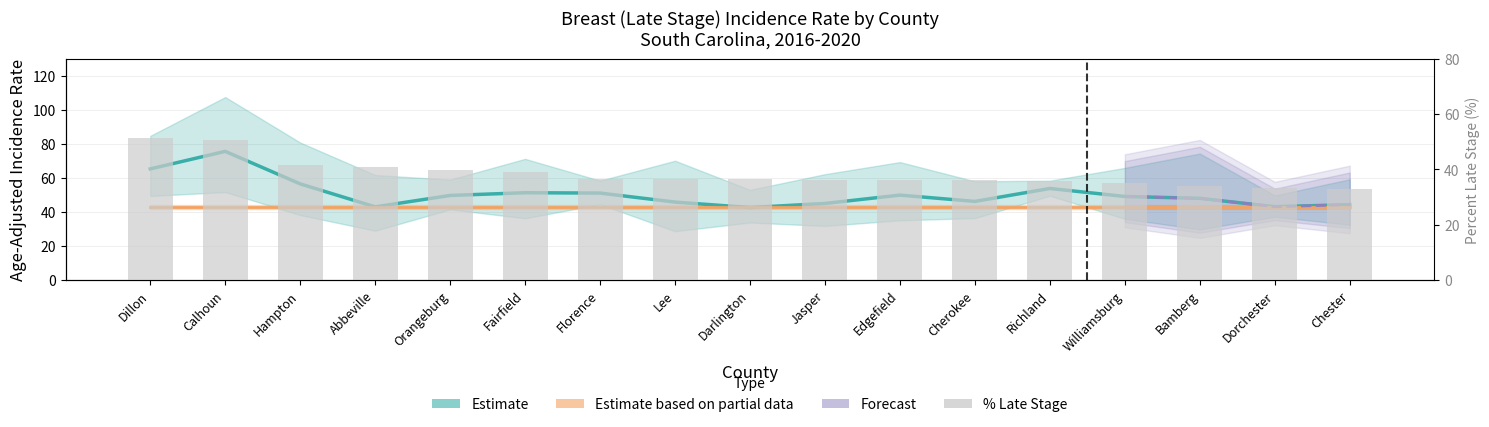

The Percent Late Stage series shows 18.1 at Dorchester. True or false?

False